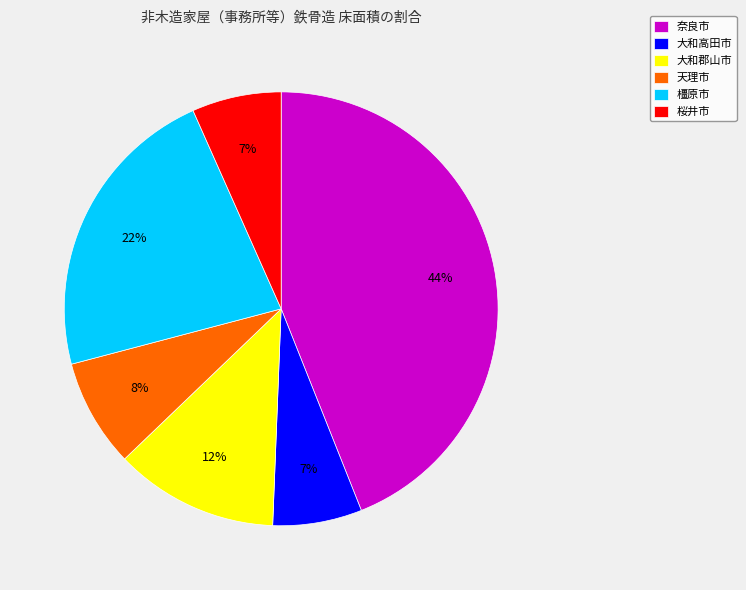

Do 桜井市 and 奈良市 together represent more than half of the pie?

Yes